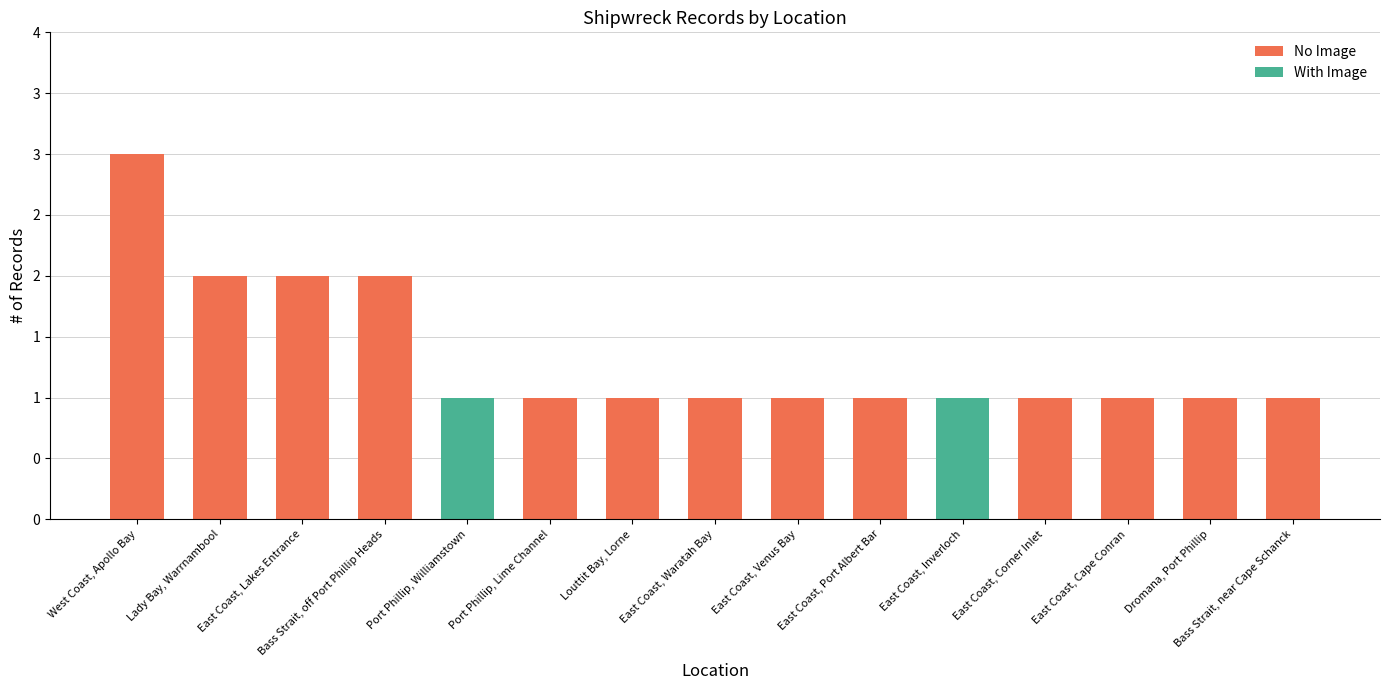

What are all the series names shown in the legend?

No Image, With Image